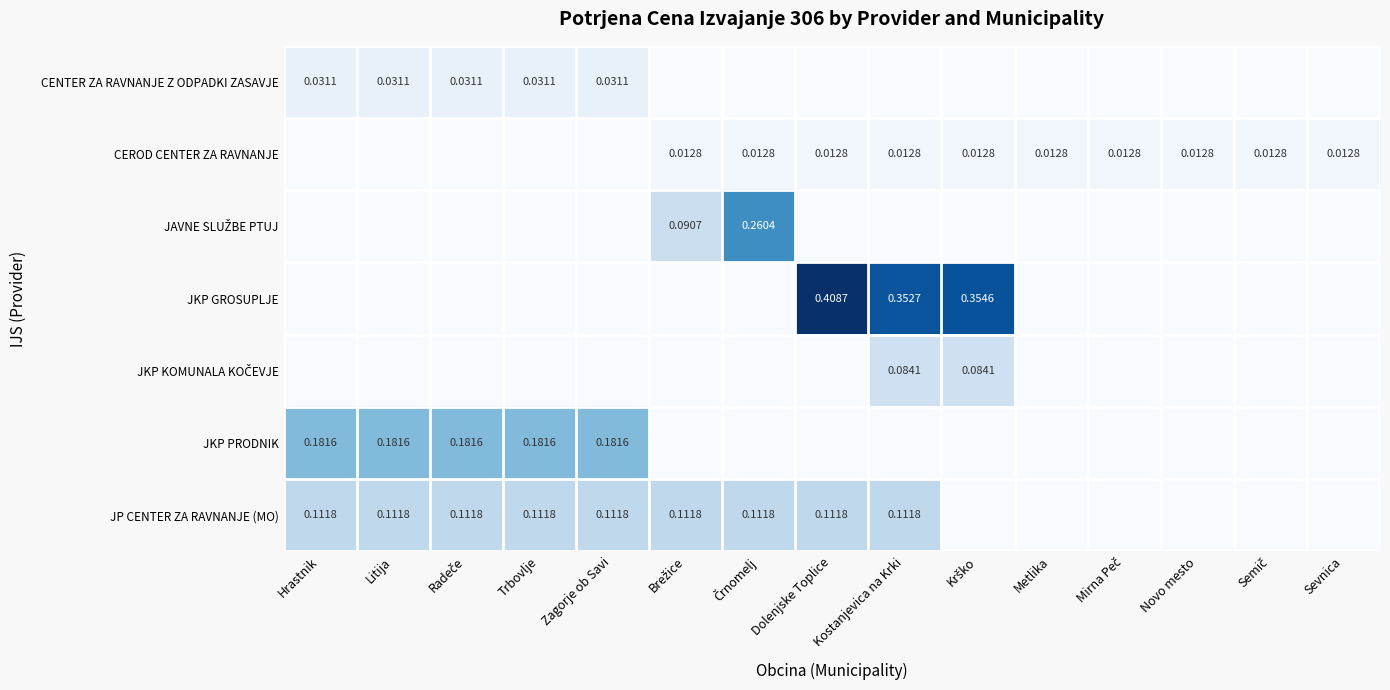

Between Litija and Dolenjske Toplice, which series saw the biggest shift?

JKP GROSUPLJE